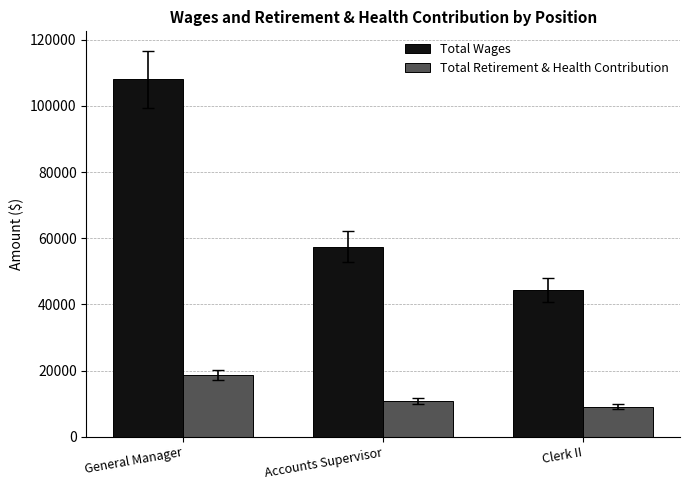

Is it true that Total Retirement & Health Contribution equals 9093 at Clerk II?

True